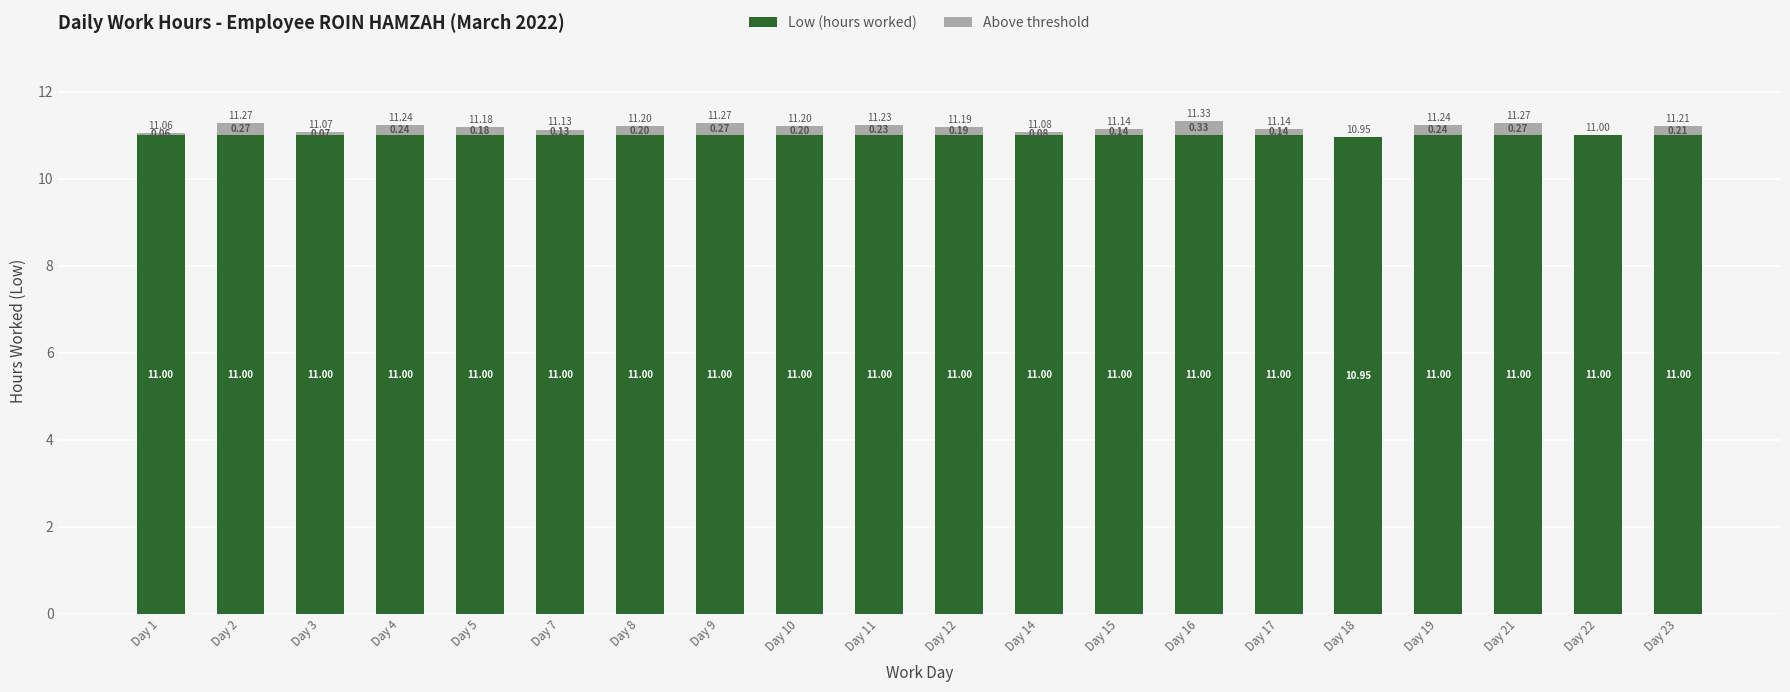

What is the approximate value of Low (hours worked) at Day 17?

11.0